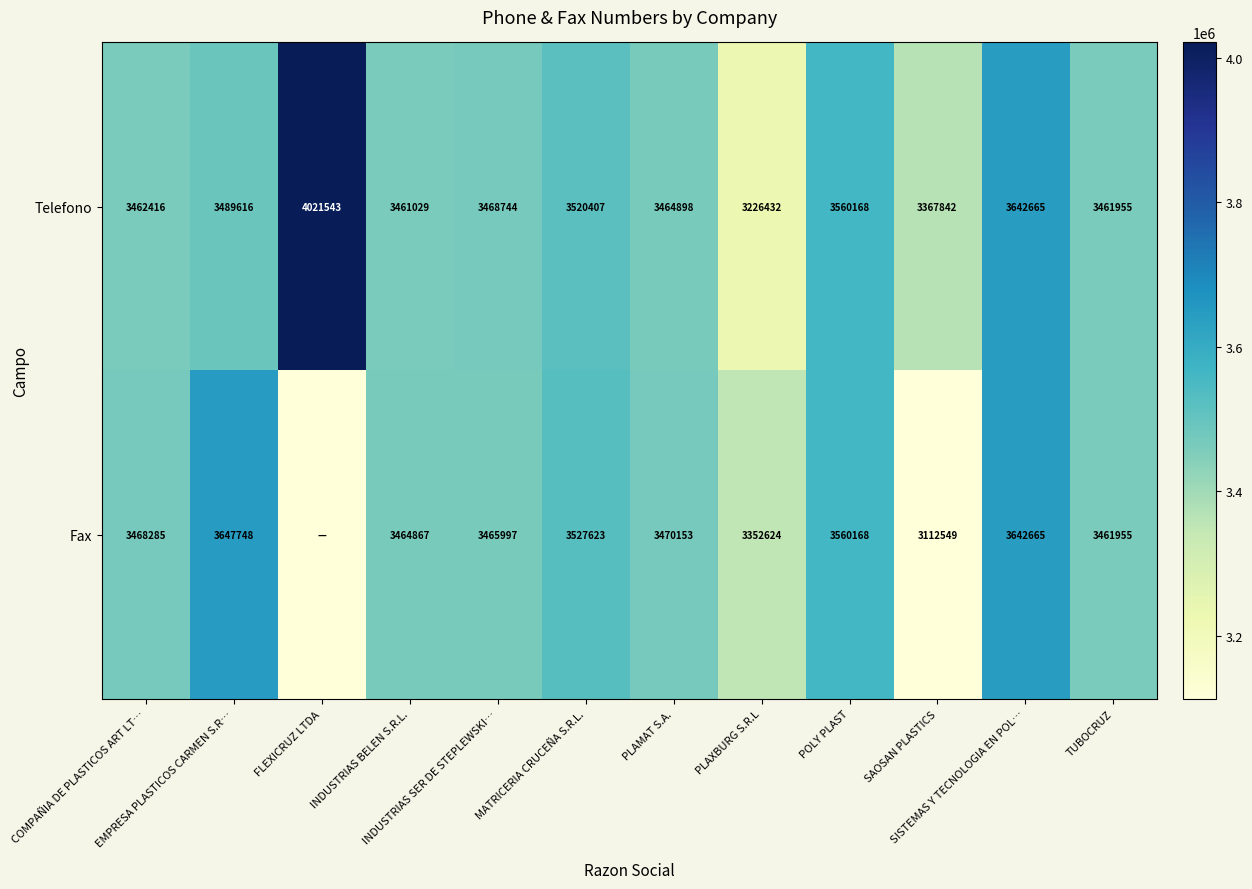

How many categories are shown in the chart?

12